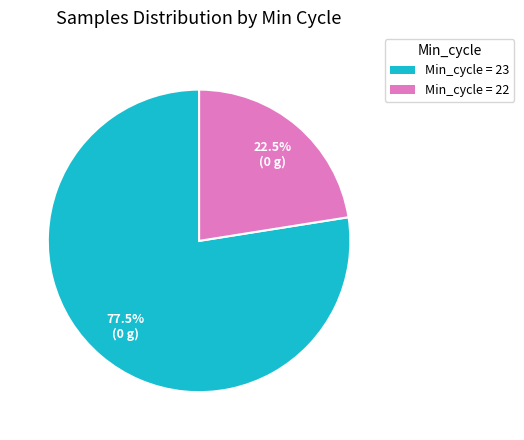

Does any single category account for the majority?

Yes